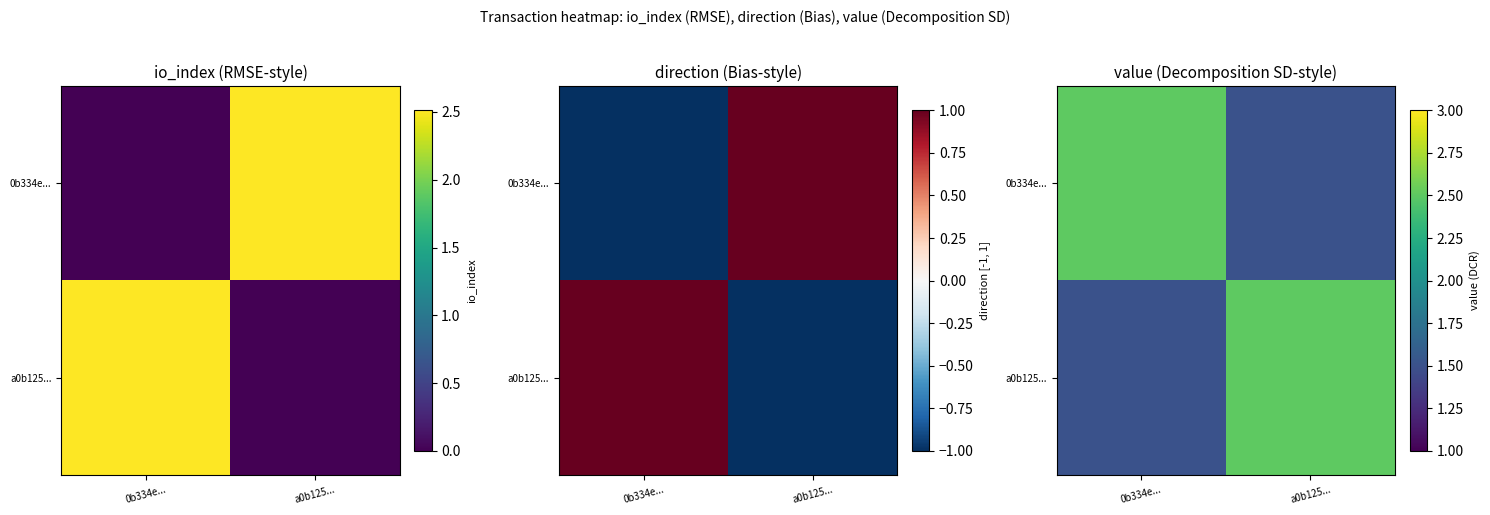

What is the sum of the a0b125... values at a0b125... and 0b334e...?

4.0